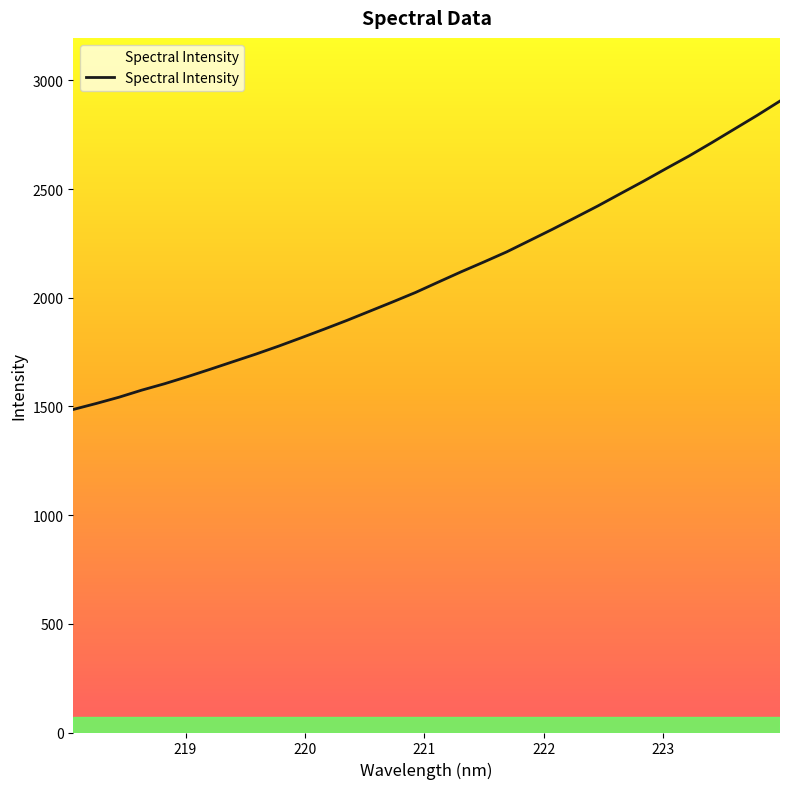

What is the greatest value displayed?

2905.0